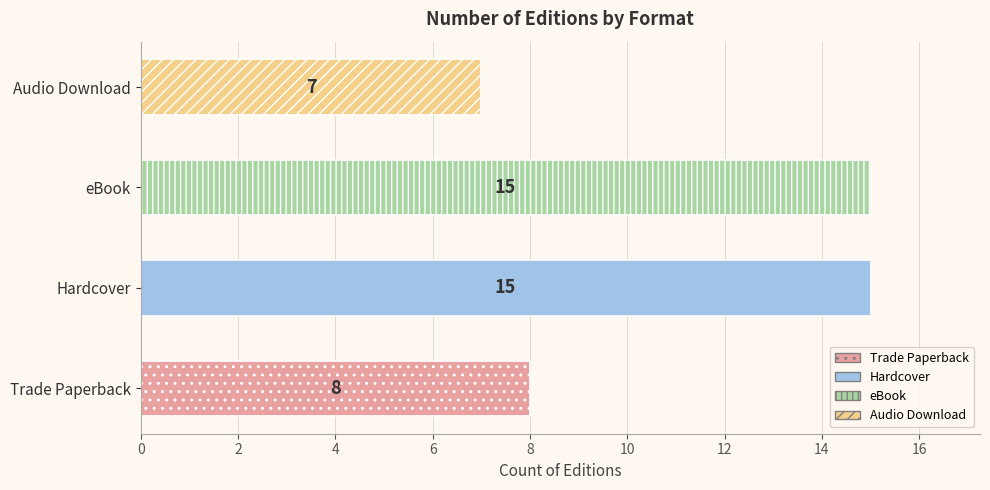

The value at Trade Paperback is 8. True or false?

True